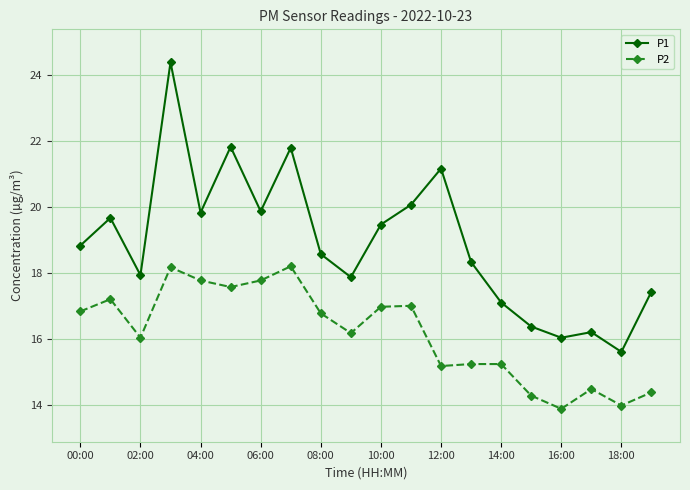

What is the difference between the maximum and minimum values in the P2 series?

4.3